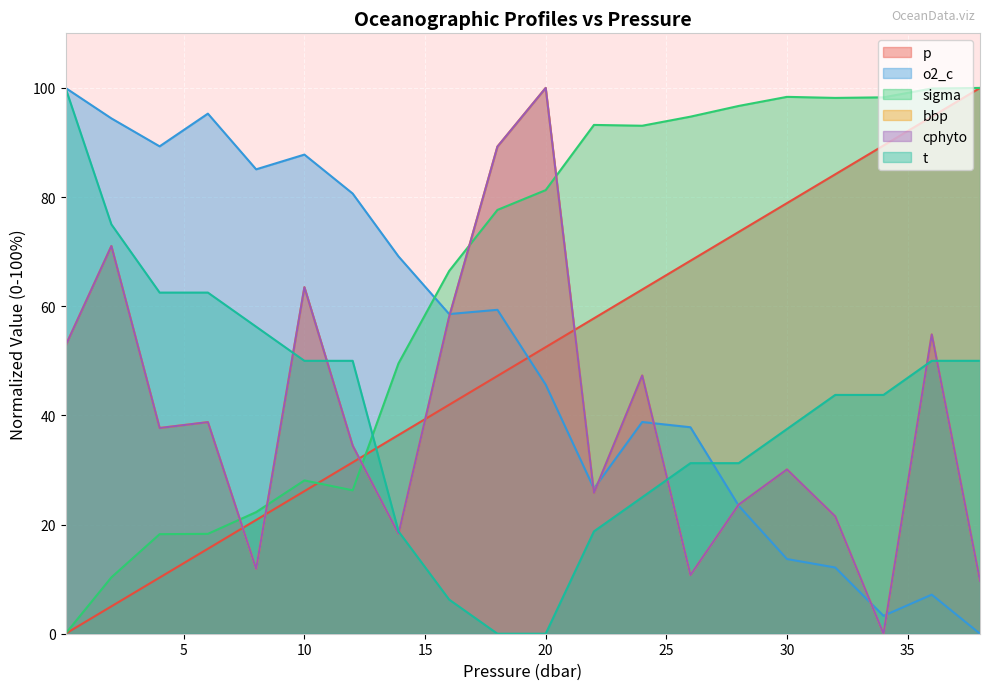

True or false: o2_c has a value of 38.8 at 24.0.

True